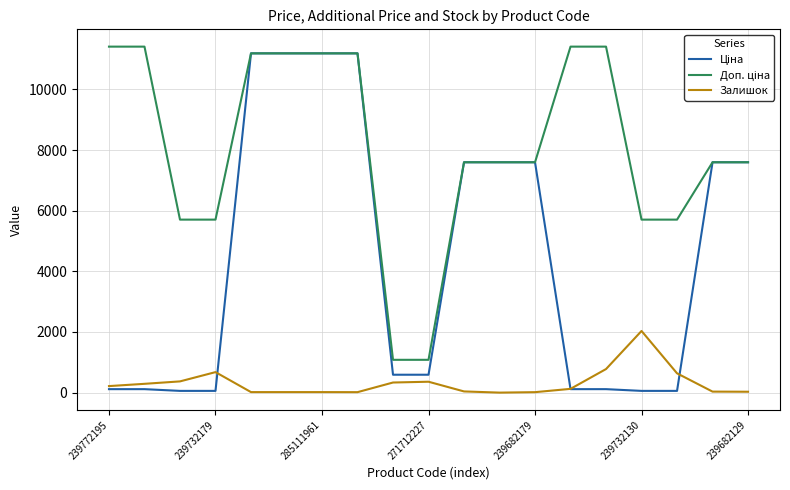

What is the maximum value shown in the chart?

11410.0